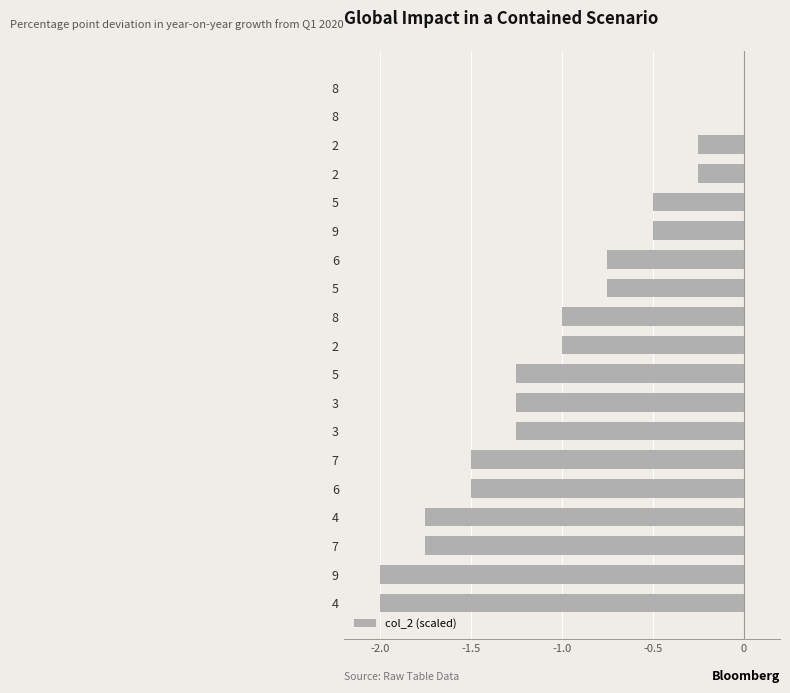

Count the number of categories in the chart.

19